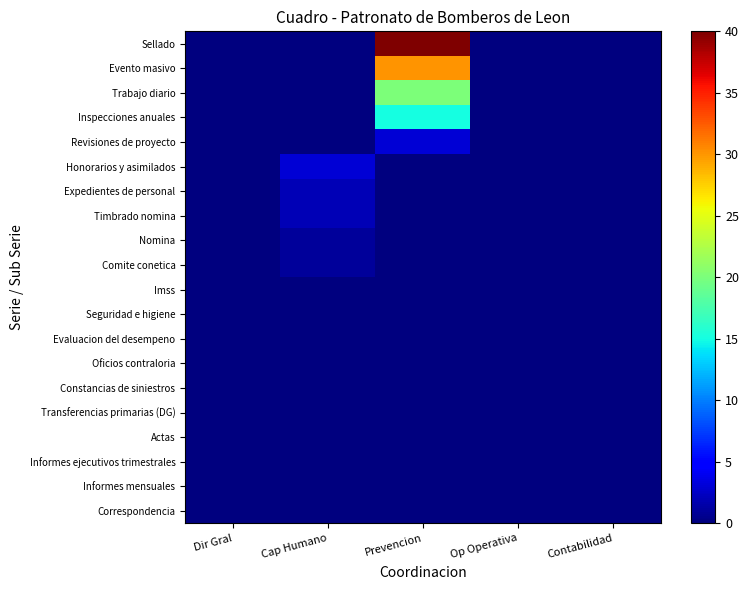

Reading left to right, extract all data points from this chart.

Correspondencia: Dir Gral=0	Cap Humano=0	Prevencion=0	Op Operativa=0	Contabilidad=0
Informes mensuales: Dir Gral=0	Cap Humano=0	Prevencion=0	Op Operativa=0	Contabilidad=0
Informes ejecutivos trimestrales: Dir Gral=0	Cap Humano=0	Prevencion=0	Op Operativa=0	Contabilidad=0
Actas: Dir Gral=0	Cap Humano=0	Prevencion=0	Op Operativa=0	Contabilidad=0
Transferencias primarias (DG): Dir Gral=0	Cap Humano=0	Prevencion=0	Op Operativa=0	Contabilidad=0
Constancias de siniestros: Dir Gral=0	Cap Humano=0	Prevencion=0	Op Operativa=0	Contabilidad=0
Oficios contraloria: Dir Gral=0	Cap Humano=0	Prevencion=0	Op Operativa=0	Contabilidad=0
Evaluacion del desempeno: Dir Gral=0	Cap Humano=0	Prevencion=0	Op Operativa=0	Contabilidad=0
Seguridad e higiene: Dir Gral=0	Cap Humano=0	Prevencion=0	Op Operativa=0	Contabilidad=0
Imss: Dir Gral=0	Cap Humano=0	Prevencion=0	Op Operativa=0	Contabilidad=0
Comite conetica: Dir Gral=0	Cap Humano=1	Prevencion=0	Op Operativa=0	Contabilidad=0
Nomina: Dir Gral=0	Cap Humano=1	Prevencion=0	Op Operativa=0	Contabilidad=0
Timbrado nomina: Dir Gral=0	Cap Humano=2	Prevencion=0	Op Operativa=0	Contabilidad=0
Expedientes de personal: Dir Gral=0	Cap Humano=2	Prevencion=0	Op Operativa=0	Contabilidad=0
Honorarios y asimilados: Dir Gral=0	Cap Humano=3	Prevencion=0	Op Operativa=0	Contabilidad=0
Revisiones de proyecto: Dir Gral=0	Cap Humano=0	Prevencion=3	Op Operativa=0	Contabilidad=0
Inspecciones anuales: Dir Gral=0	Cap Humano=0	Prevencion=15	Op Operativa=0	Contabilidad=0
Trabajo diario: Dir Gral=0	Cap Humano=0	Prevencion=20	Op Operativa=0	Contabilidad=0
Evento masivo: Dir Gral=0	Cap Humano=0	Prevencion=30	Op Operativa=0	Contabilidad=0
Sellado: Dir Gral=0	Cap Humano=0	Prevencion=40	Op Operativa=0	Contabilidad=0